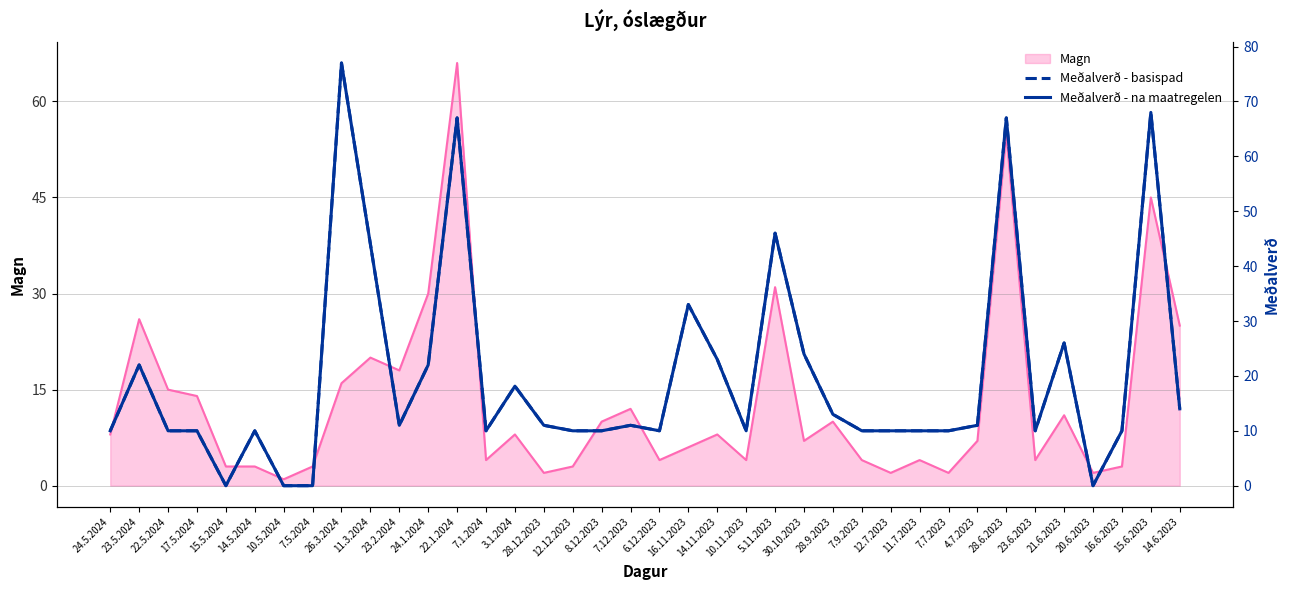

Is it true that Magn equals 5 at 24.5.2024?

False